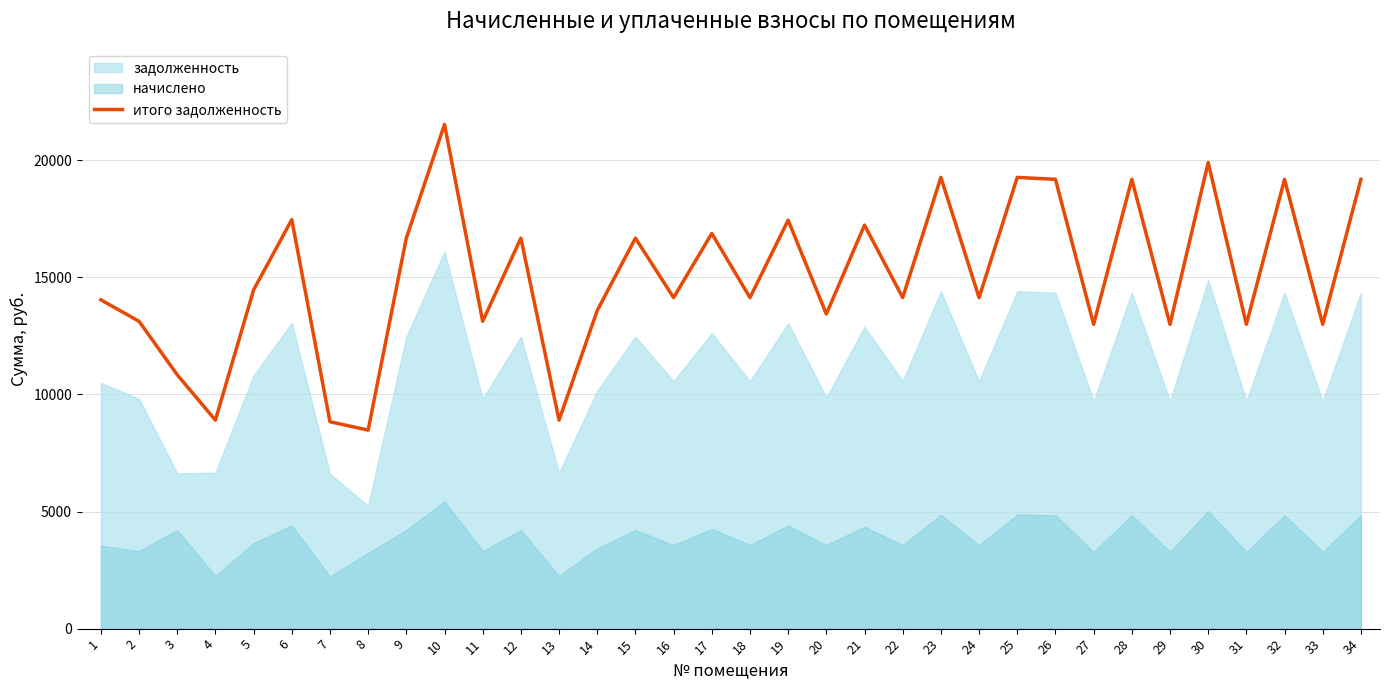

Reading left to right, transcribe all the data shown in this chart.

1=14036.5	2=13122.5	3=10837.4	4=8900.5	5=14460.2	6=17462.4	7=8833.9	8=8475.4	9=16671.5	10=21525.0	11=13122.5	12=16671.5	13=8900.5	14=13582.3	15=16671.5	16=14131.7	17=16871.8	18=14131.7	19=17436.7	20=13431.7	21=17228.9	22=14131.7	23=19265.2	24=14131.7	25=19265.2	26=19183.0	27=12991.7	28=19183.0	29=12991.7	30=19899.6	31=12991.7	32=19183.0	33=12991.7	34=19183.0